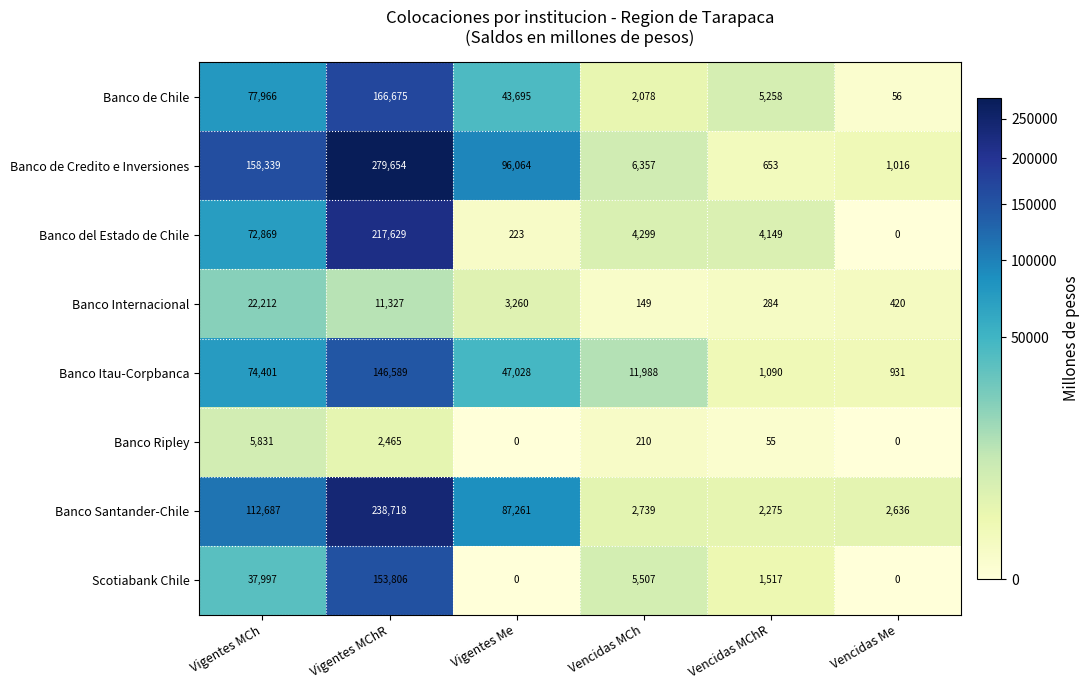

Where is Banco Santander-Chile nearest to the value 120496?

Vigentes MCh